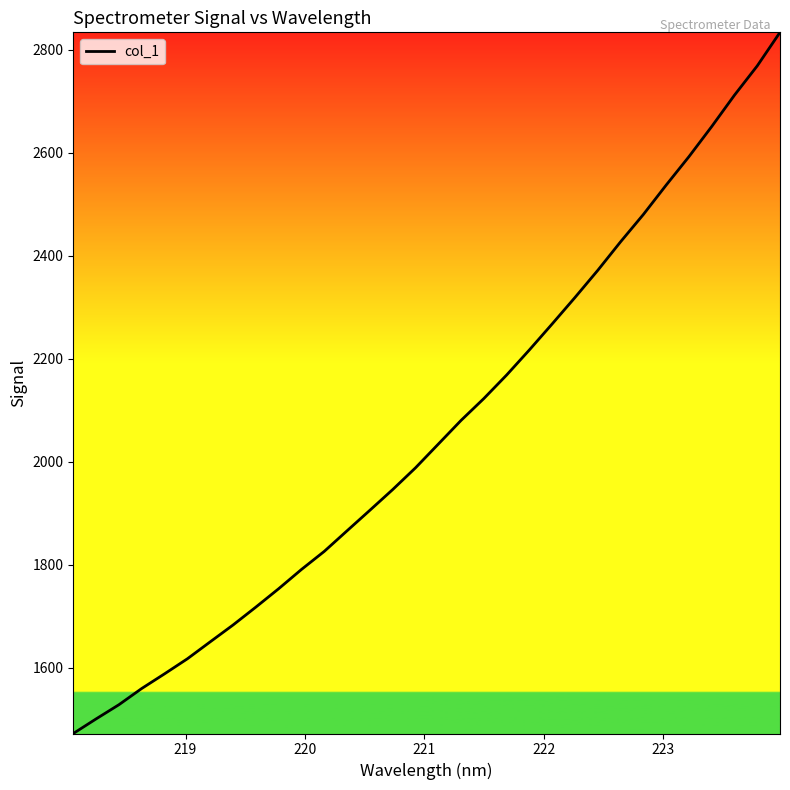

Does the chart have visible grid lines?

No